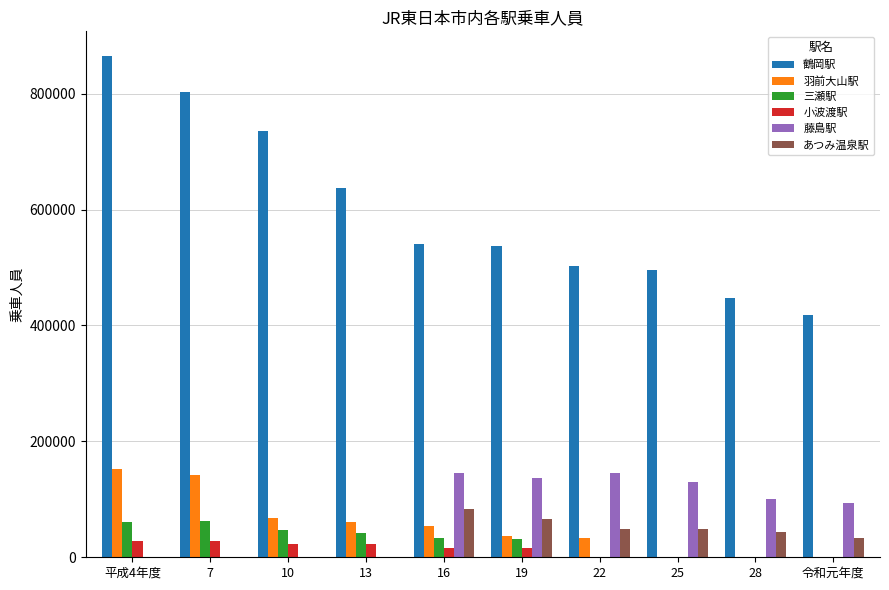

True or false: 藤島駅 has a value of 94500 at 令和元年度.

True